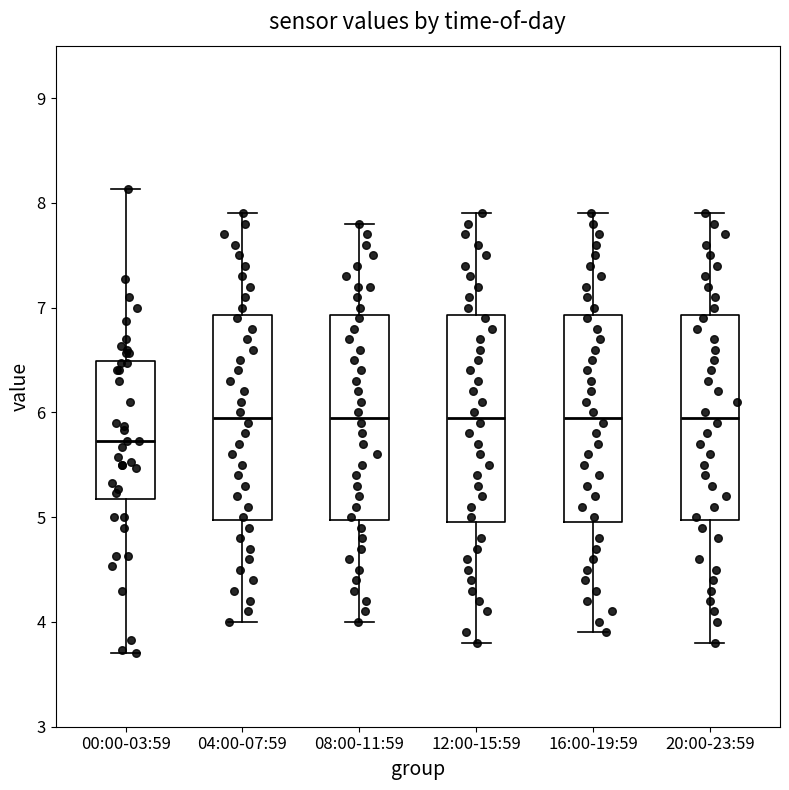

Reading left to right, transcribe this box plot: for each box, give where its median line is, the range the box spans, and where its two whiskers end, as read against the y-axis. The values are not printed on the chart, so give them approximately, as read against the axis.

00:00-03:59: median 5.7, box 5.2 to 6.5, whiskers 3.7 to 8.1
04:00-07:59: median 6.0, box 5.0 to 6.9, whiskers 4.0 to 7.9
08:00-11:59: median 6.0, box 5.0 to 6.9, whiskers 4.0 to 7.8
12:00-15:59: median 6.0, box 5.0 to 6.9, whiskers 3.8 to 7.9
16:00-19:59: median 6.0, box 5.0 to 6.9, whiskers 3.9 to 7.9
20:00-23:59: median 6.0, box 5.0 to 6.9, whiskers 3.8 to 7.9